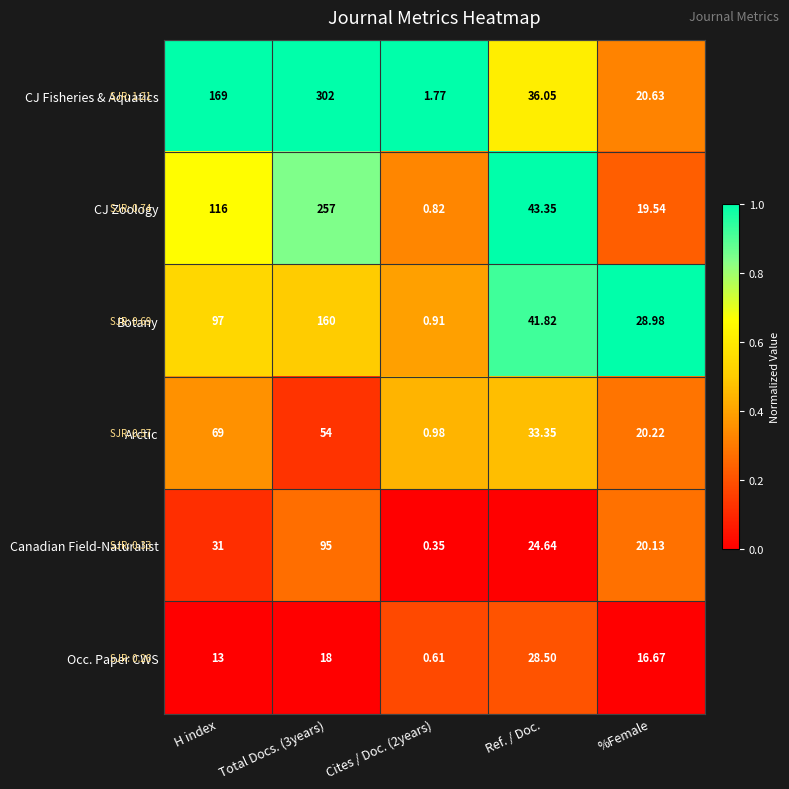

At Cites / Doc. (2years), list the series in order from largest to smallest.

CJ Fisheries & Aquatics, Arctic, Botany, CJ Zoology, Occ. Paper CWS, Canadian Field-Naturalist